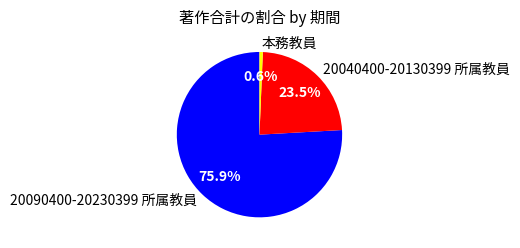

Which slice represents more than half of the pie?

20090400-20230399 所属教員